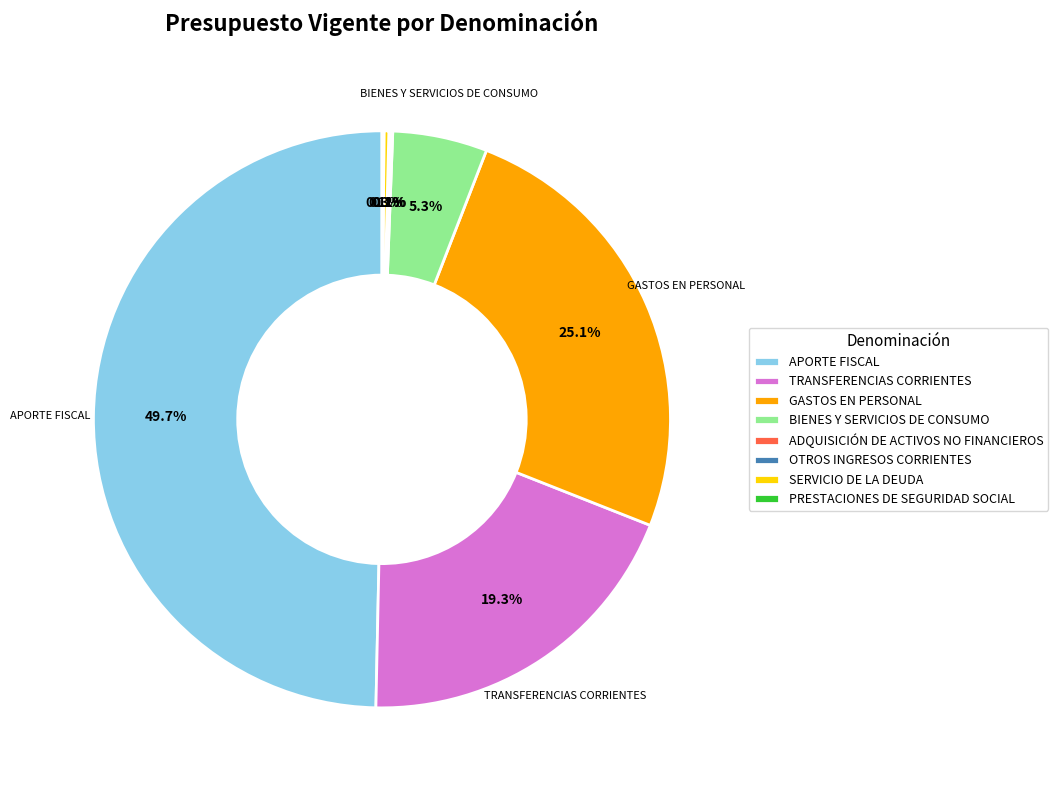

Which slice is the largest?

APORTE FISCAL